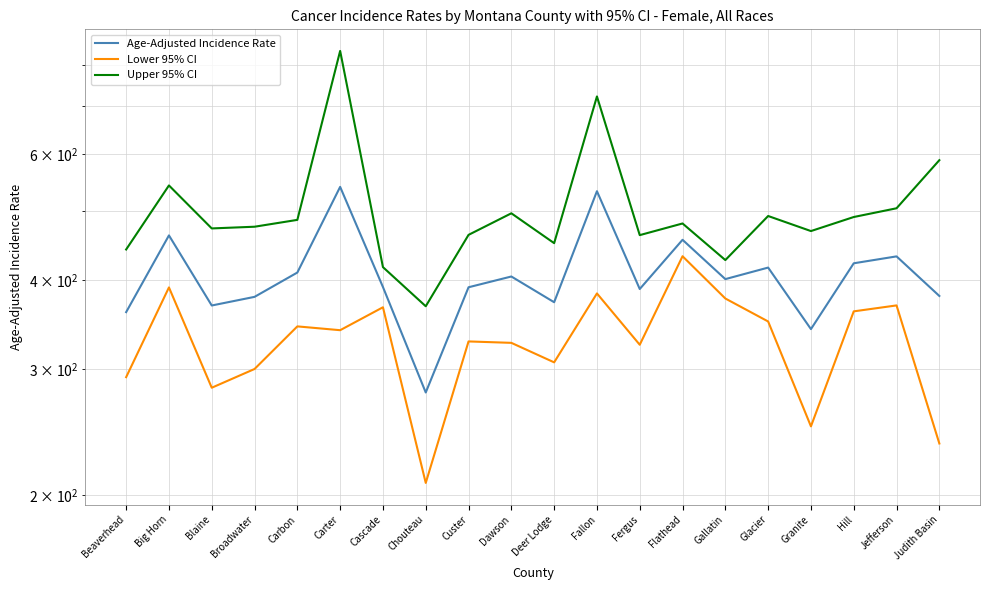

How many data points in Upper 95% CI are above 480?

10